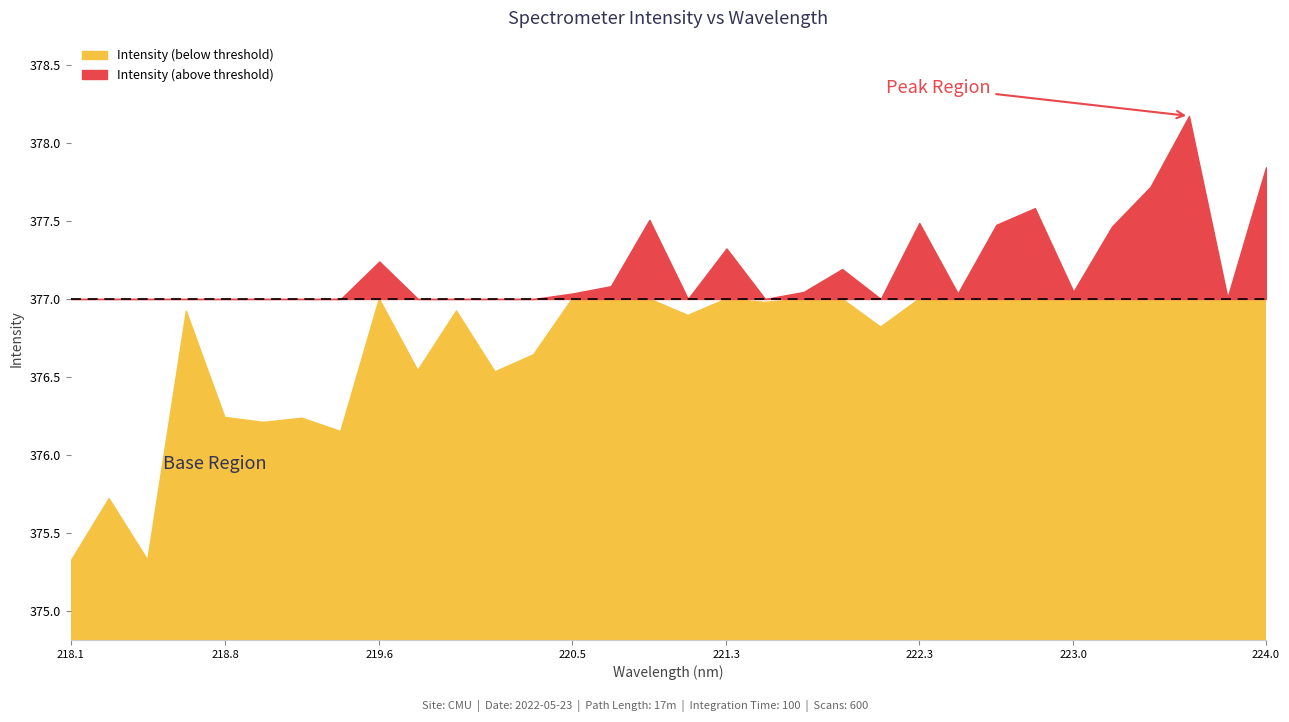

True or false: the data shows 377.3 at 221.3083.

True